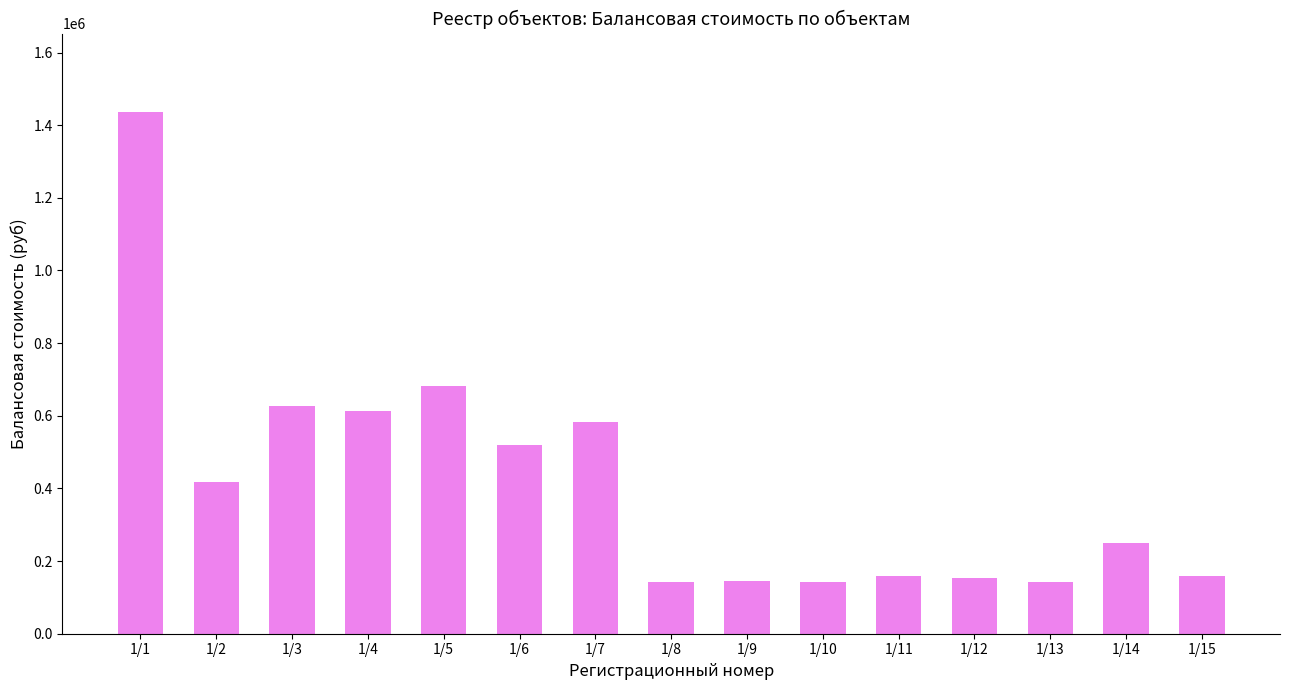

What is the difference between the values at 1/14 and 1/3?

376974.0